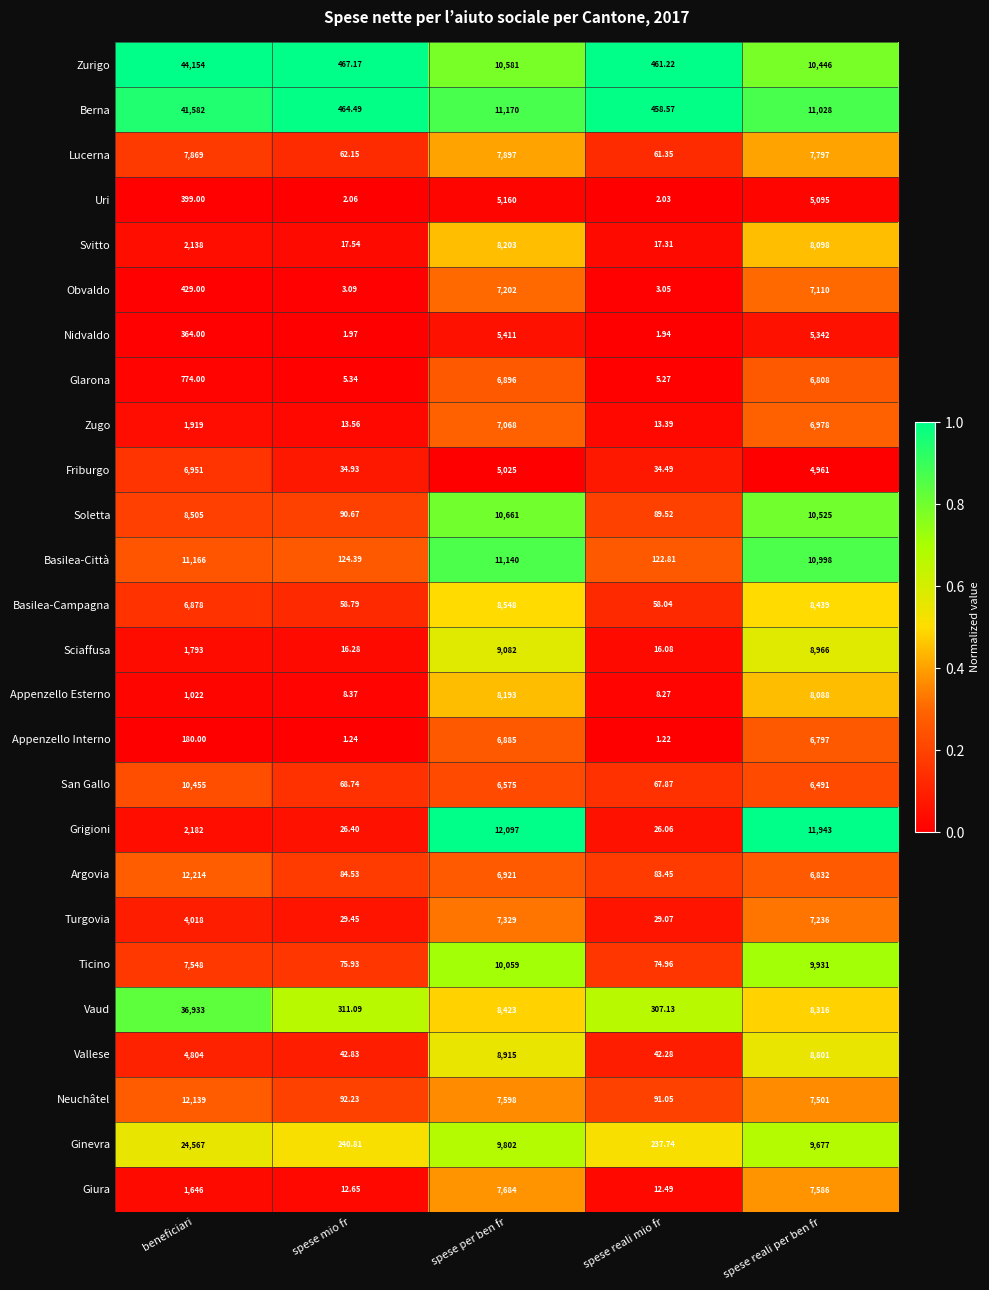

Where is Zurigo nearest to the value 22307?

spese per ben fr